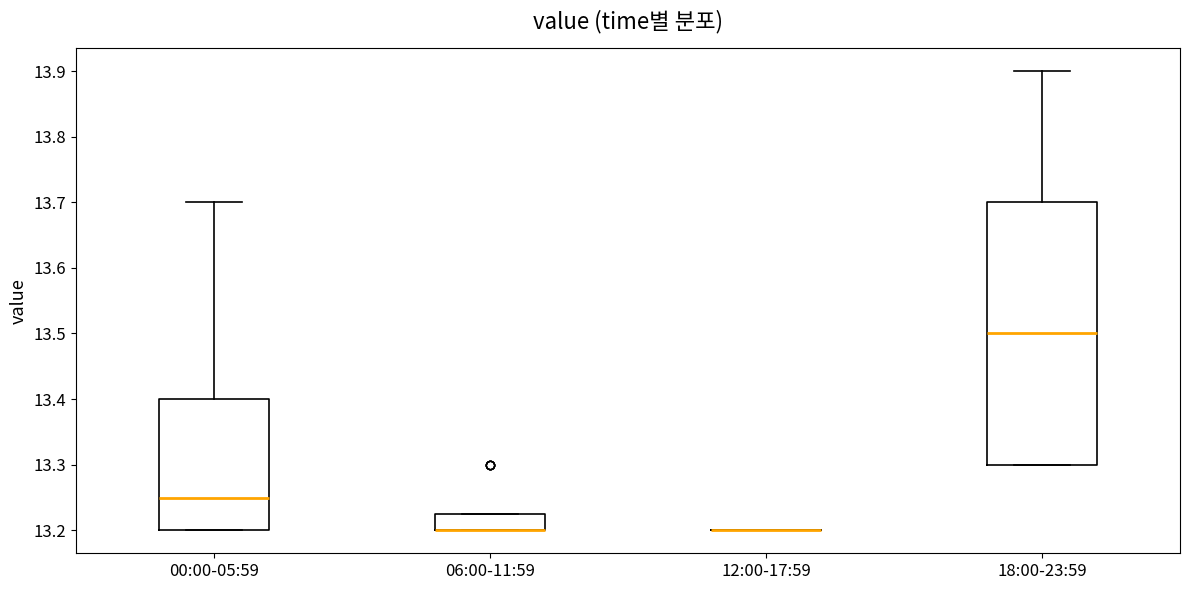

Reading left to right, transcribe this box plot: for each box, give where its median line is, the range the box spans, and where its two whiskers end, as read against the y-axis. The values are not printed on the chart, so give them approximately, as read against the axis.

00:00-05:59: median 13.25, box 13.20 to 13.40, whiskers 13.20 to 13.70
06:00-11:59: median 13.20 (drawn on the box's lower edge), box 13.20 to 13.23, whiskers 13.20 to 13.23
12:00-17:59: box collapsed to a line at 13.20, whiskers 13.20 to 13.20
18:00-23:59: median 13.50, box 13.30 to 13.70, whiskers 13.30 to 13.90